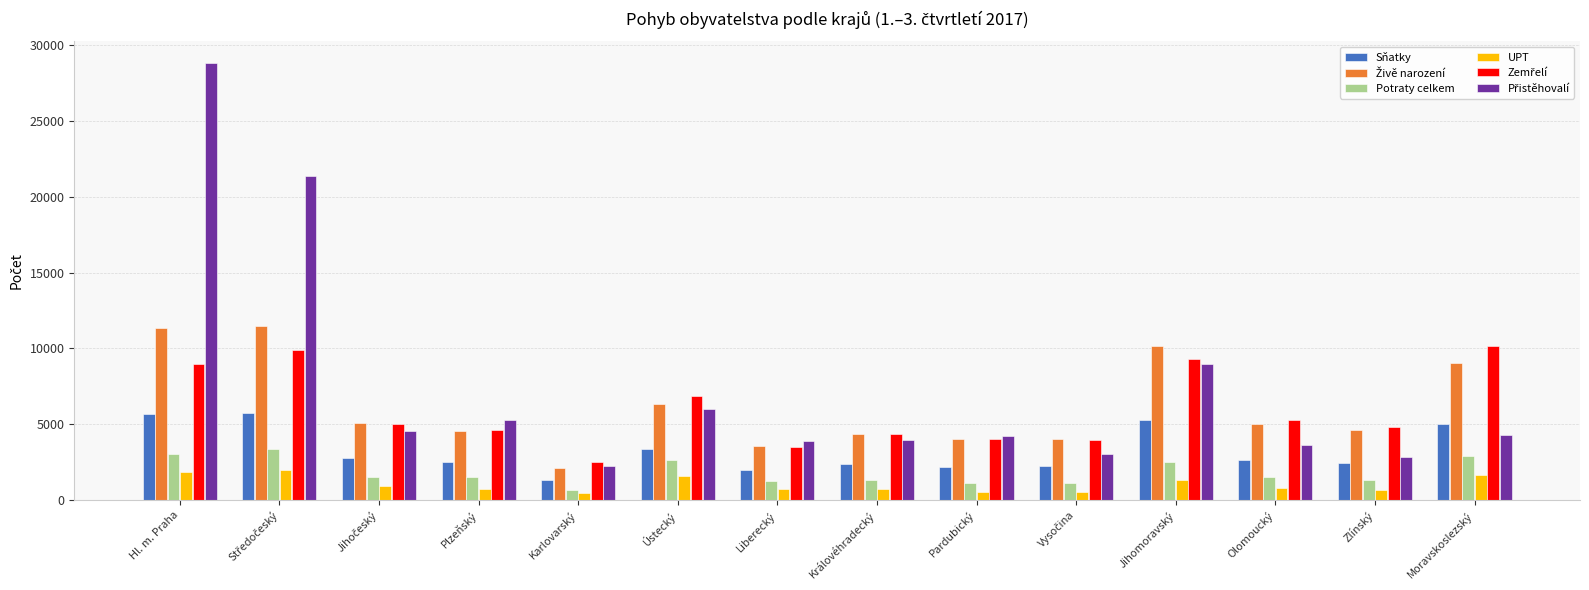

True or false: Potraty celkem has a value of 3062 at Hl. m. Praha.

True